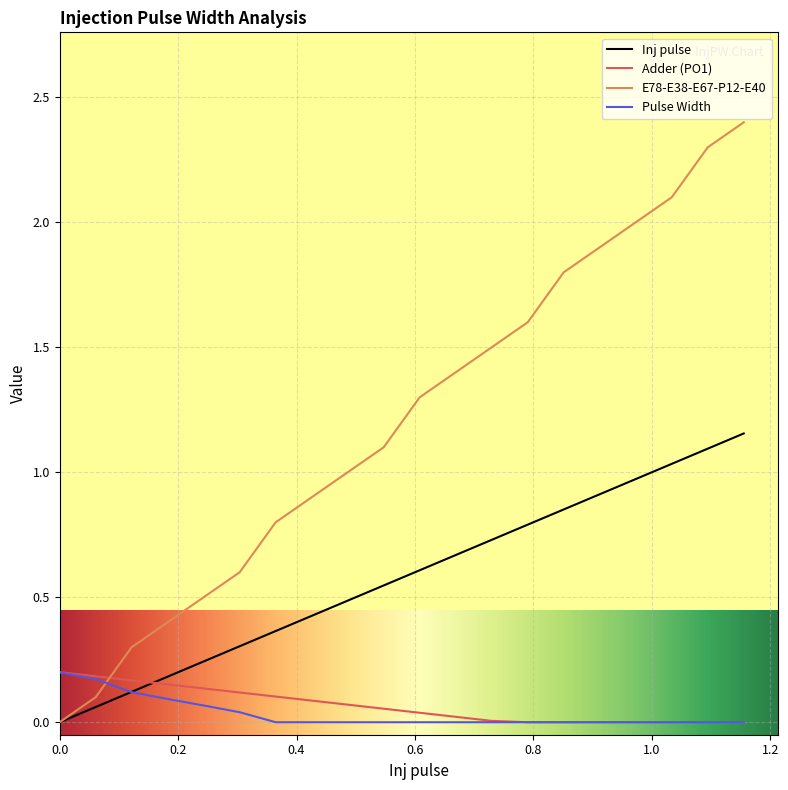

True or false: E78-E38-E67-P12-E40 and Pulse Width cross at least once.

True